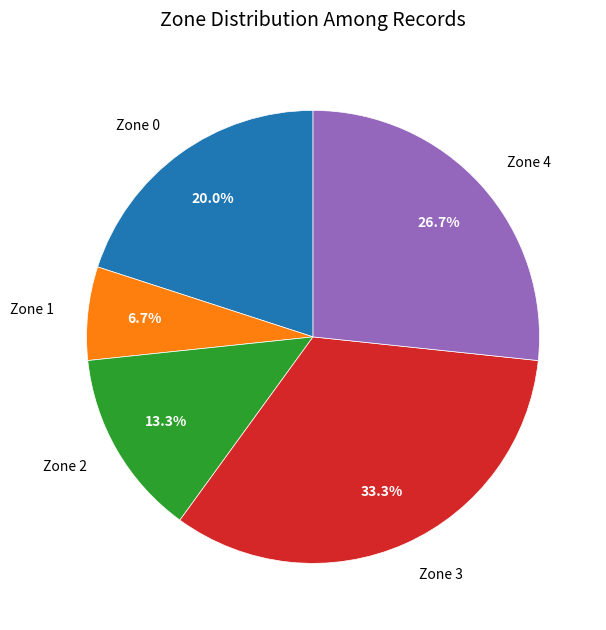

True or false: Zone 1 accounts for 19% of the total.

False